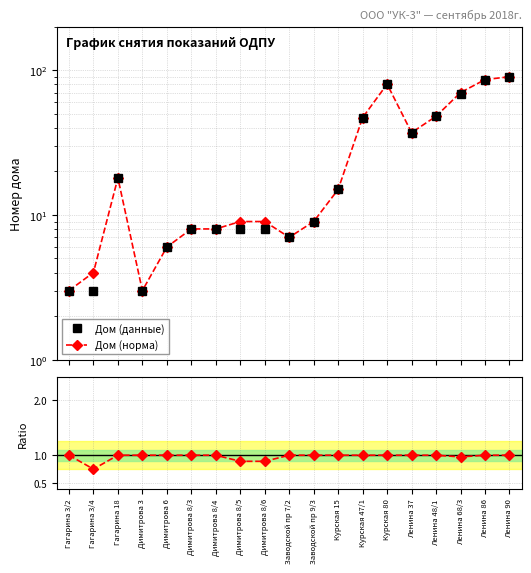

True or false: Дом (данные) and Дом (норма) cross at least once.

False